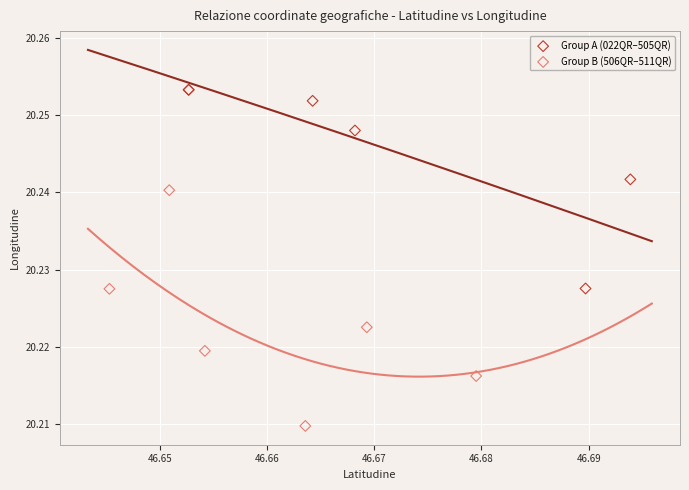

Which series reaches the maximum Y coordinate?

Group A (022QR–505QR)